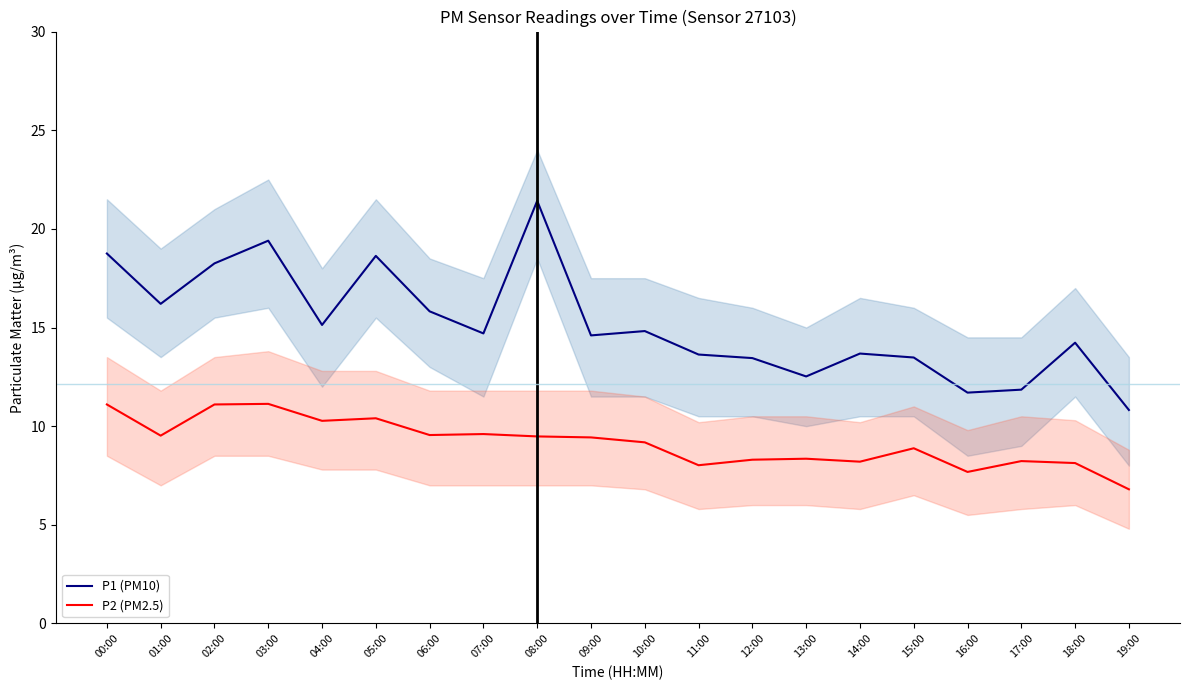

At which label is P1 (PM10) closest to 16?

06:00